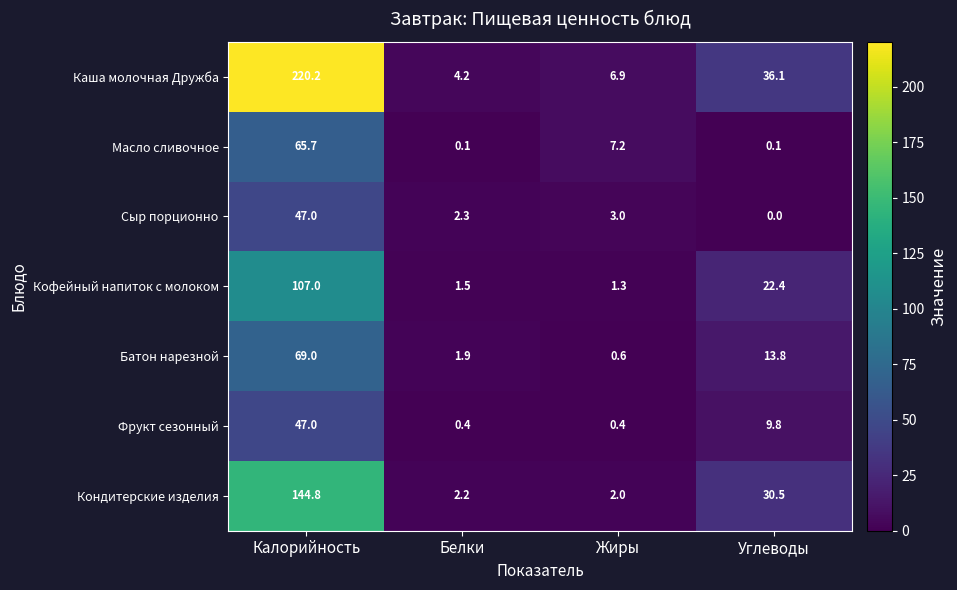

Which series has the largest range (max minus min)?

Каша молочная Дружба